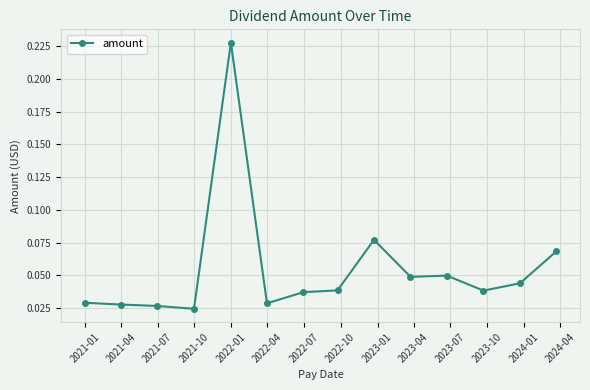

Count the values in the range 0 to 1.

14